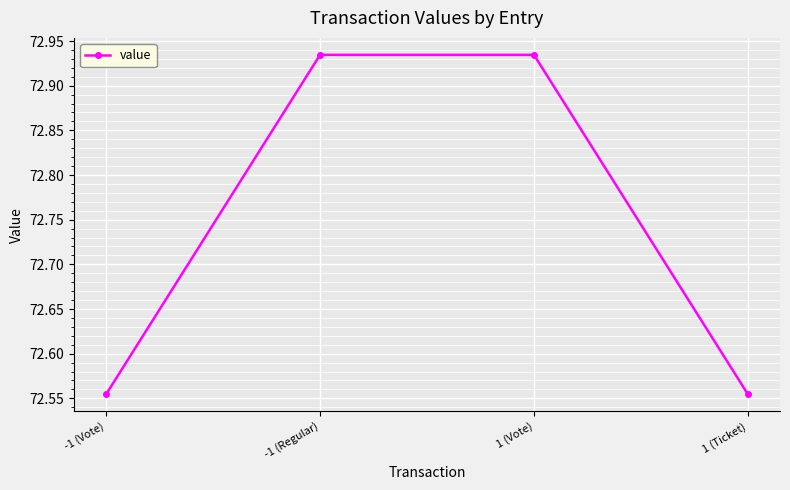

How many values are between 72 and 73?

4